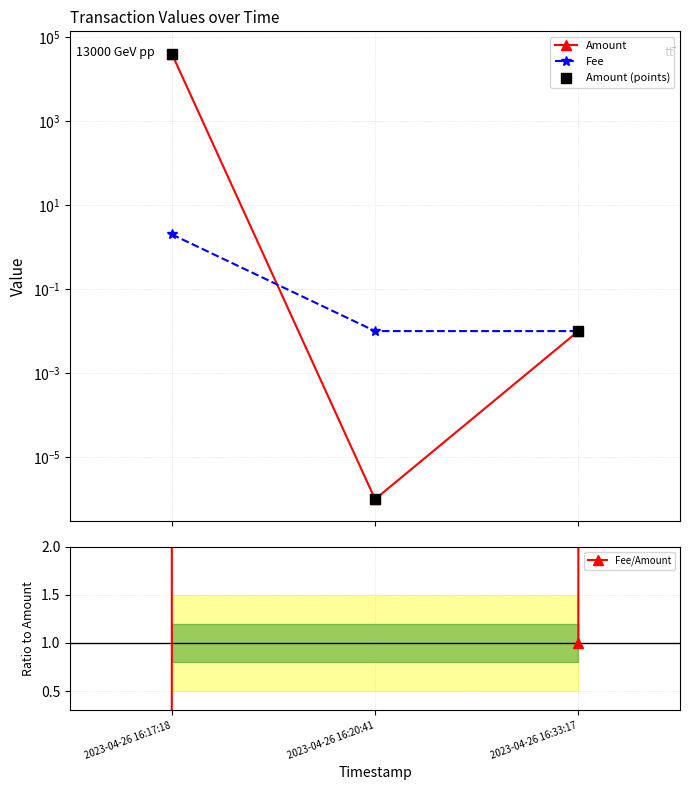

Which series reaches the minimum Y coordinate?

Amount